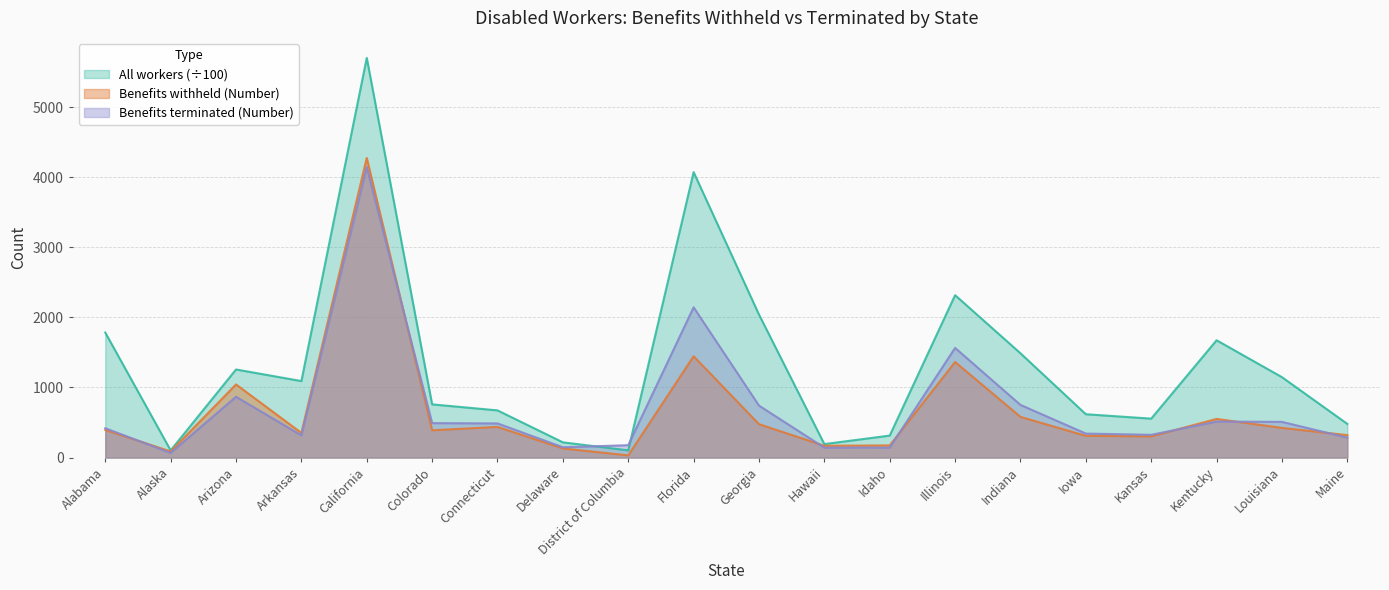

What is the average value of the Benefits withheld (Number) series?

662.4